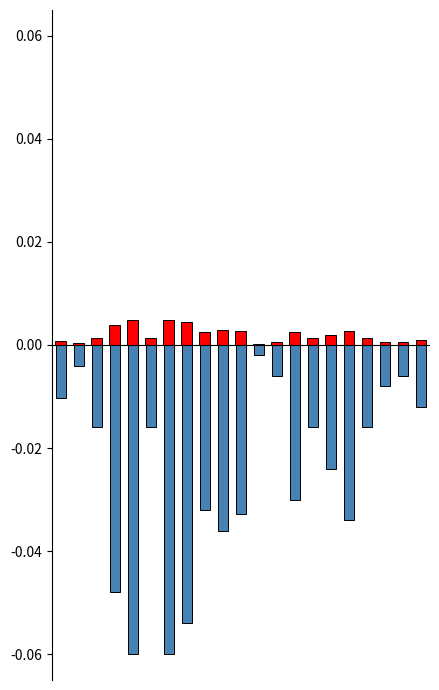

Between 7 and 17, which is larger?

7